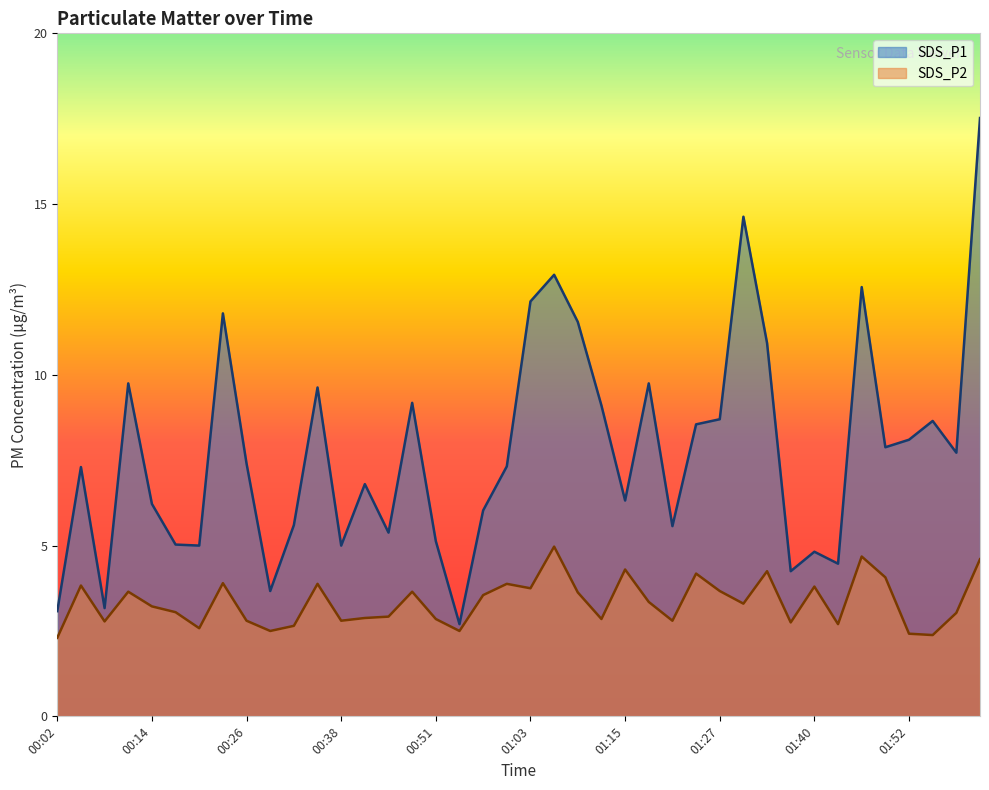

Reading right to left, extract all data points from this chart.

SDS_P1: 17.5	7.7	8.7	8.1	7.9	12.6	4.5	4.8	4.2	10.9	14.6	8.7	8.6	5.6	9.8	6.3	9.1	11.6	12.9	12.2	7.3	6.0	2.7	5.1	9.2	5.4	6.8	5.0	9.6	5.6	3.7	7.4	11.8	5.0	5.0	6.2	9.8	3.2	7.3	3.1
SDS_P2: 4.6	3.0	2.4	2.4	4.1	4.7	2.7	3.8	2.8	4.2	3.3	3.7	4.2	2.8	3.4	4.3	2.9	3.6	5.0	3.8	3.9	3.5	2.5	2.9	3.6	2.9	2.9	2.8	3.9	2.6	2.5	2.8	3.9	2.6	3.0	3.2	3.6	2.8	3.8	2.3